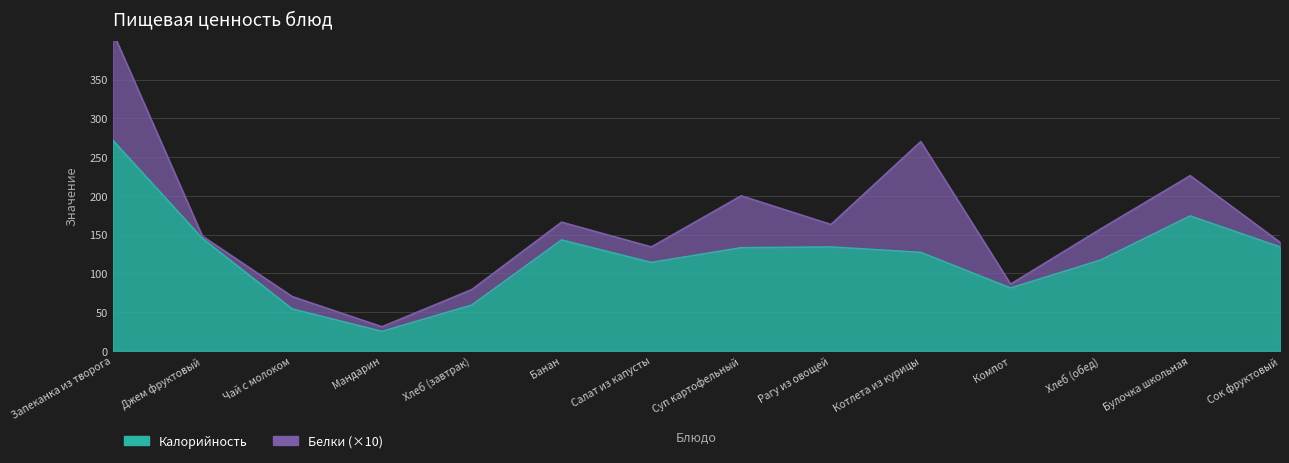

Reading left to right, what are all the values shown in this chart?

Запеканка из творога=272	Джем фруктовый=145	Чай с молоком=54	Мандарин=25	Хлеб (завтрак)=59	Банан=143	Салат из капусты=114	Суп картофельный=133	Рагу из овощей=134	Котлета из курицы=127	Компот=81	Хлеб (обед)=117	Булочка школьная=174	Сок фруктовый=134